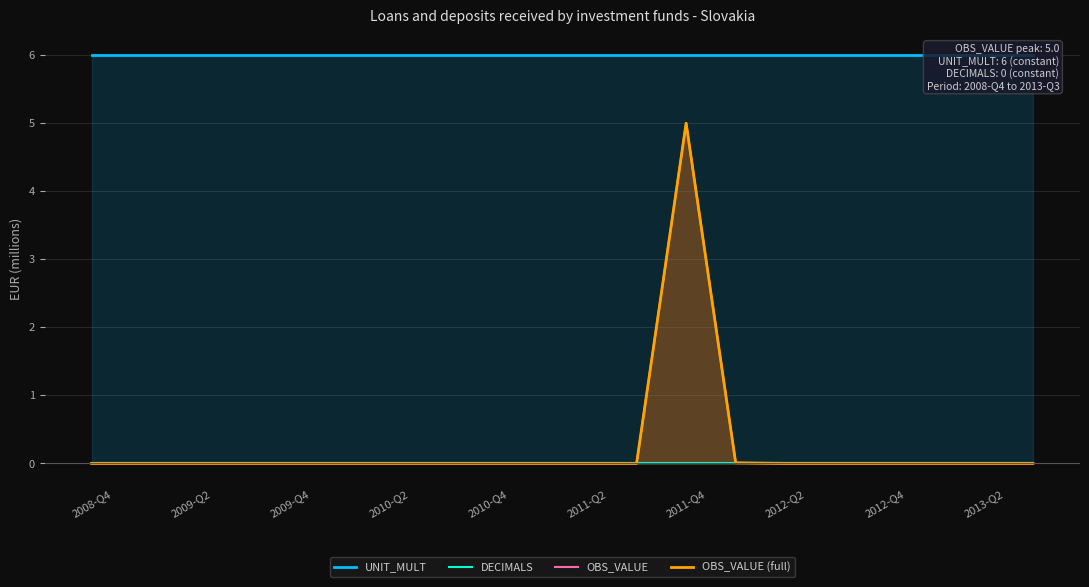

What are all the series names shown in the legend?

UNIT_MULT, DECIMALS, OBS_VALUE, OBS_VALUE (full)